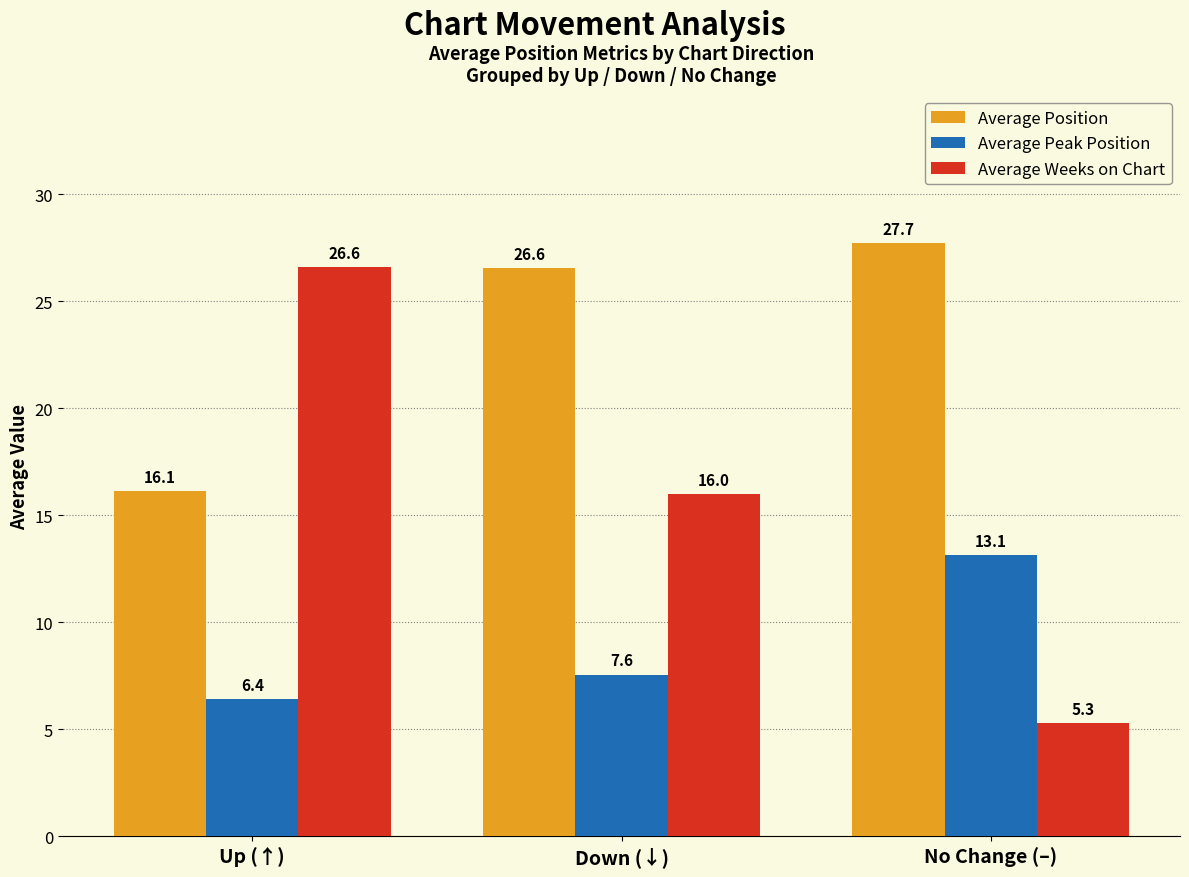

List the series in order of their overall mean, highest first.

Average Position, Average Weeks on Chart, Average Peak Position